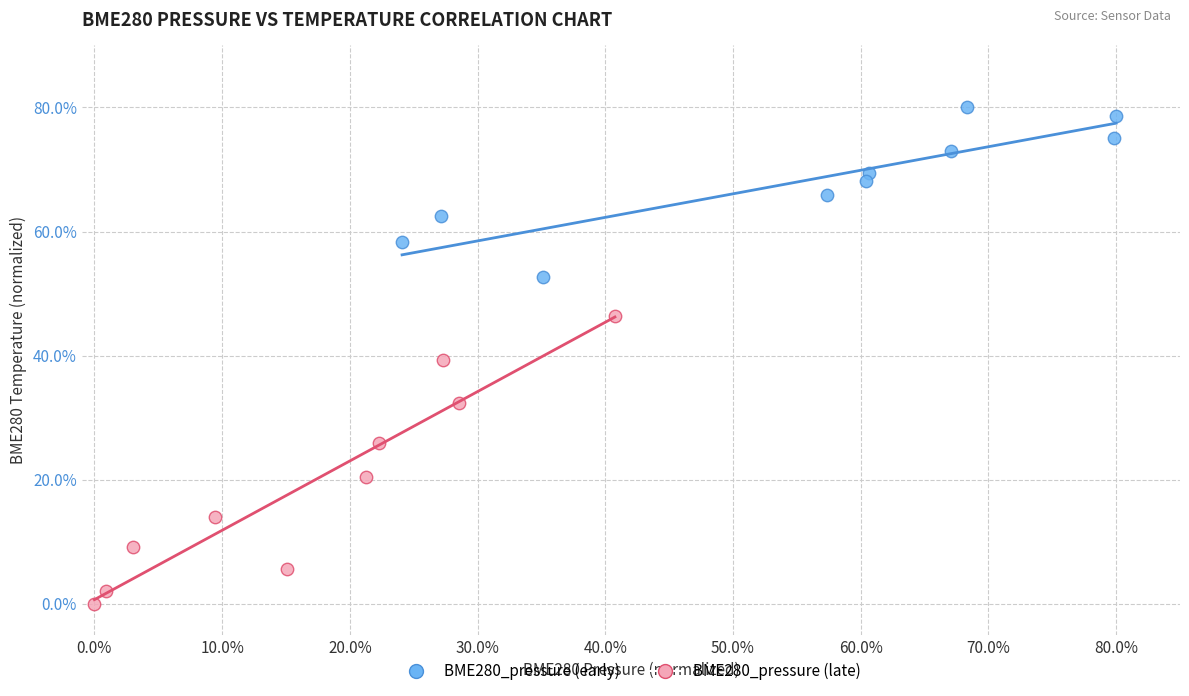

Which series contains the lowest Y value?

BME280_pressure (late)